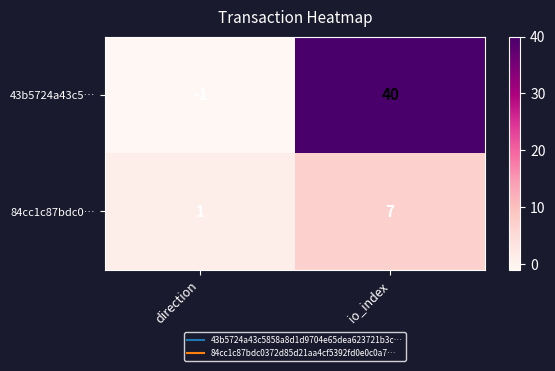

What is the sum of all 84cc1c87bdc0… values?

8